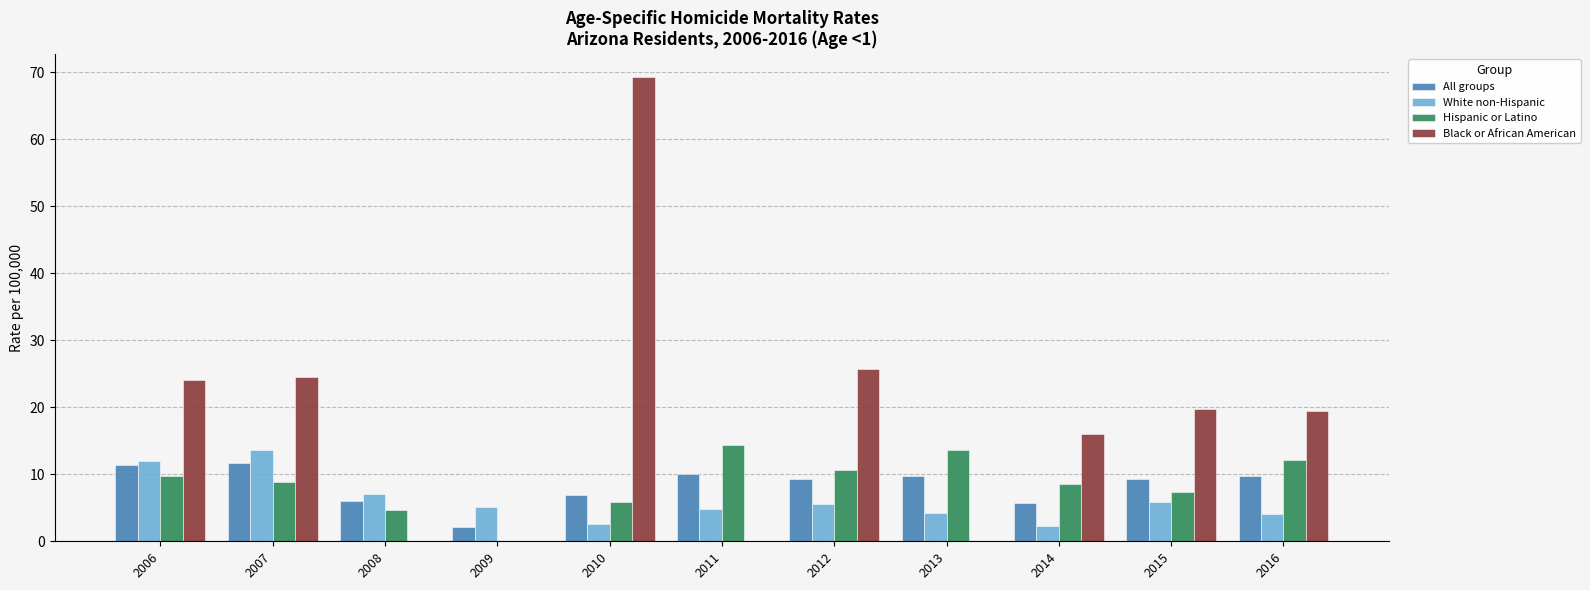

How many values in the Black or African American series exceed 19?

6